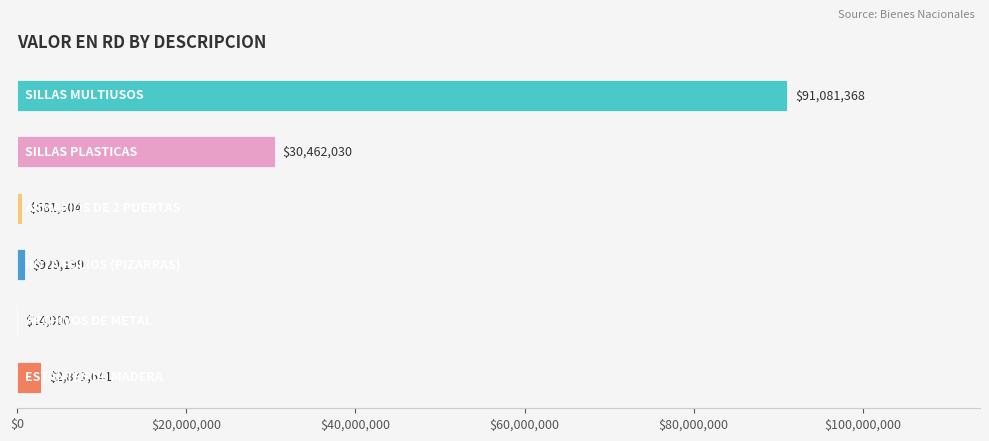

What is the maximum value shown in the chart?

91081368.0